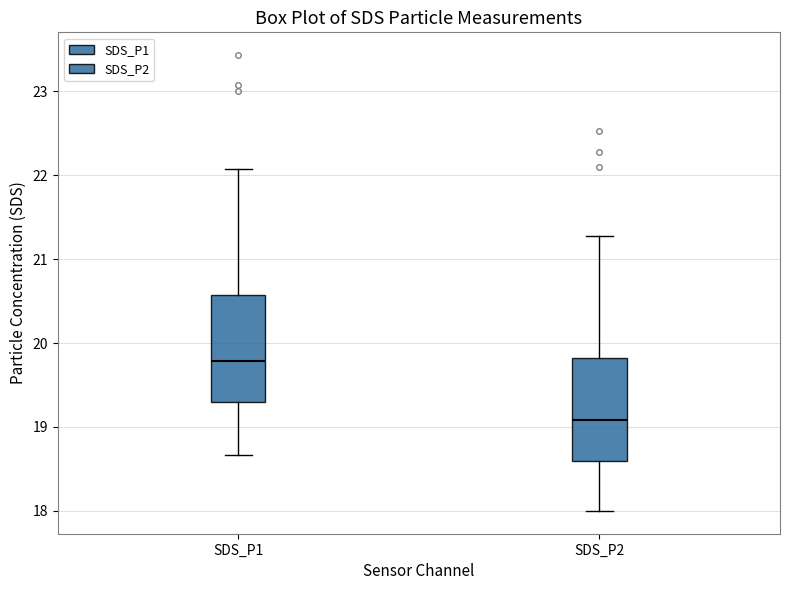

Reading left to right, transcribe this box plot: for each box, give where its median line is, the range the box spans, and where its two whiskers end, as read against the y-axis. The values are not printed on the chart, so give them approximately, as read against the axis.

SDS_P1: median 19.8, box 19.3 to 20.6, whiskers 18.7 to 22.1
SDS_P2: median 19.1, box 18.6 to 19.8, whiskers 18.0 to 21.3